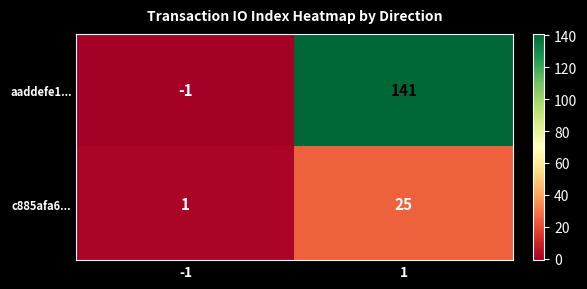

Which series changed the most between -1 and 1?

aaddefe1...